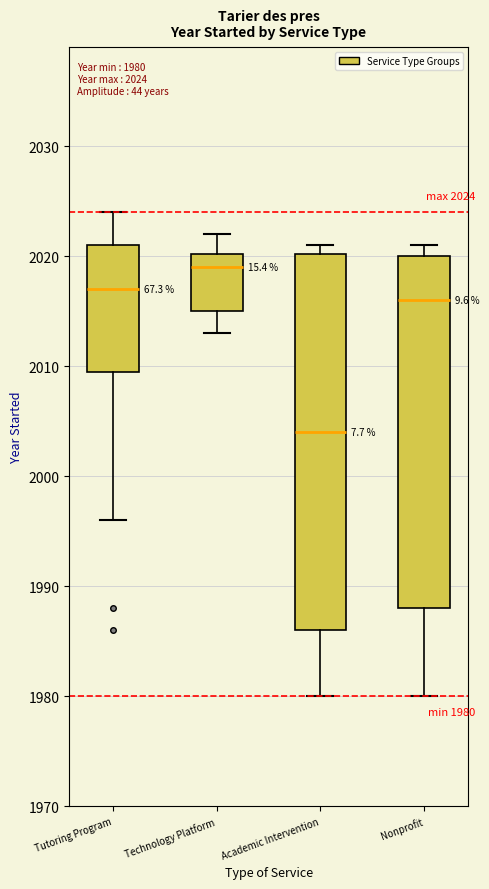

Which box's median line is the lowest?

Academic Intervention